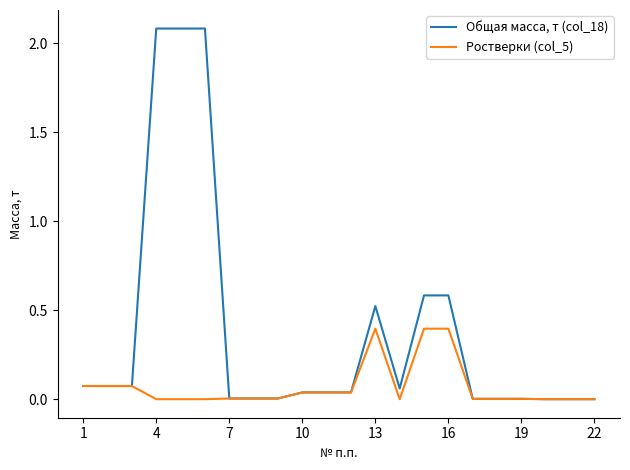

Which series has the largest total across all categories?

Общая масса, т (col_18)